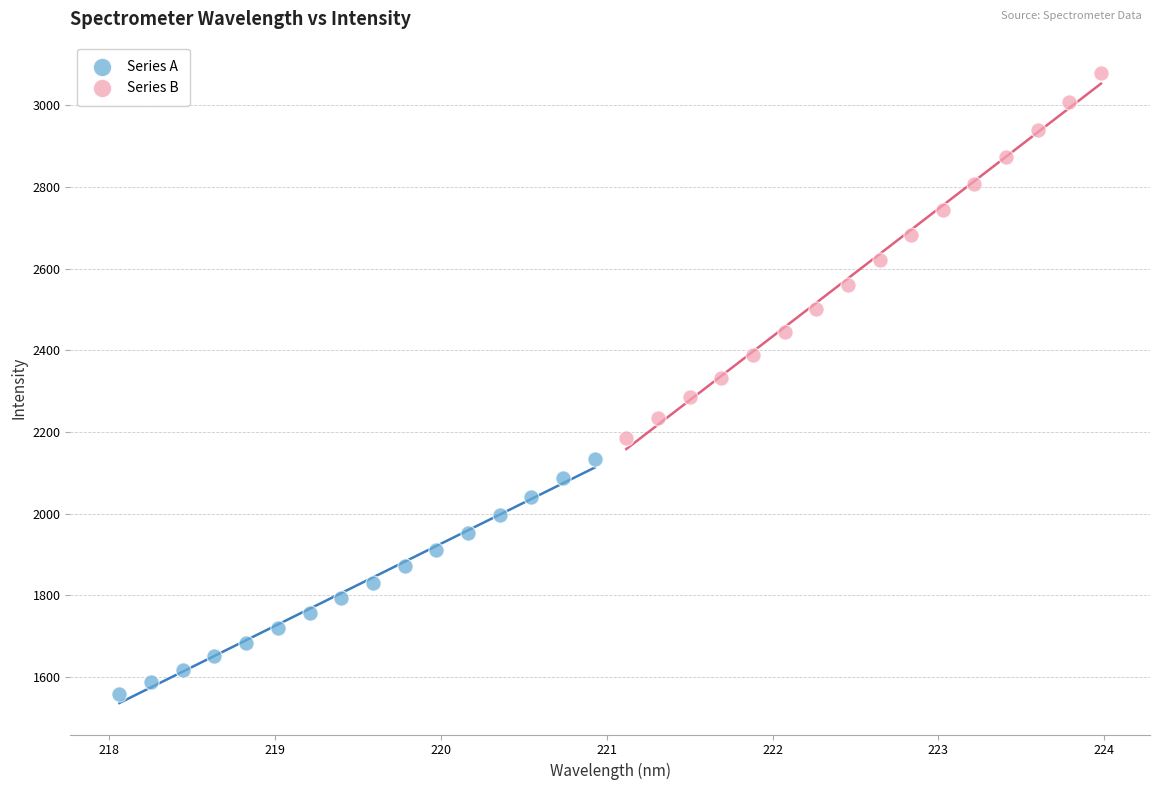

Which series reaches the minimum Y coordinate?

Series A